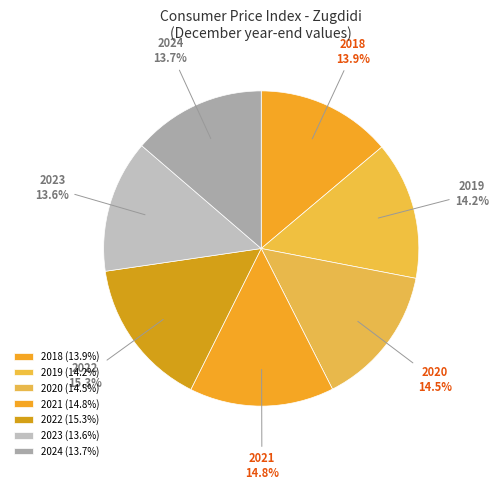

Is the sum of 2023 and 2020 greater than half?

No